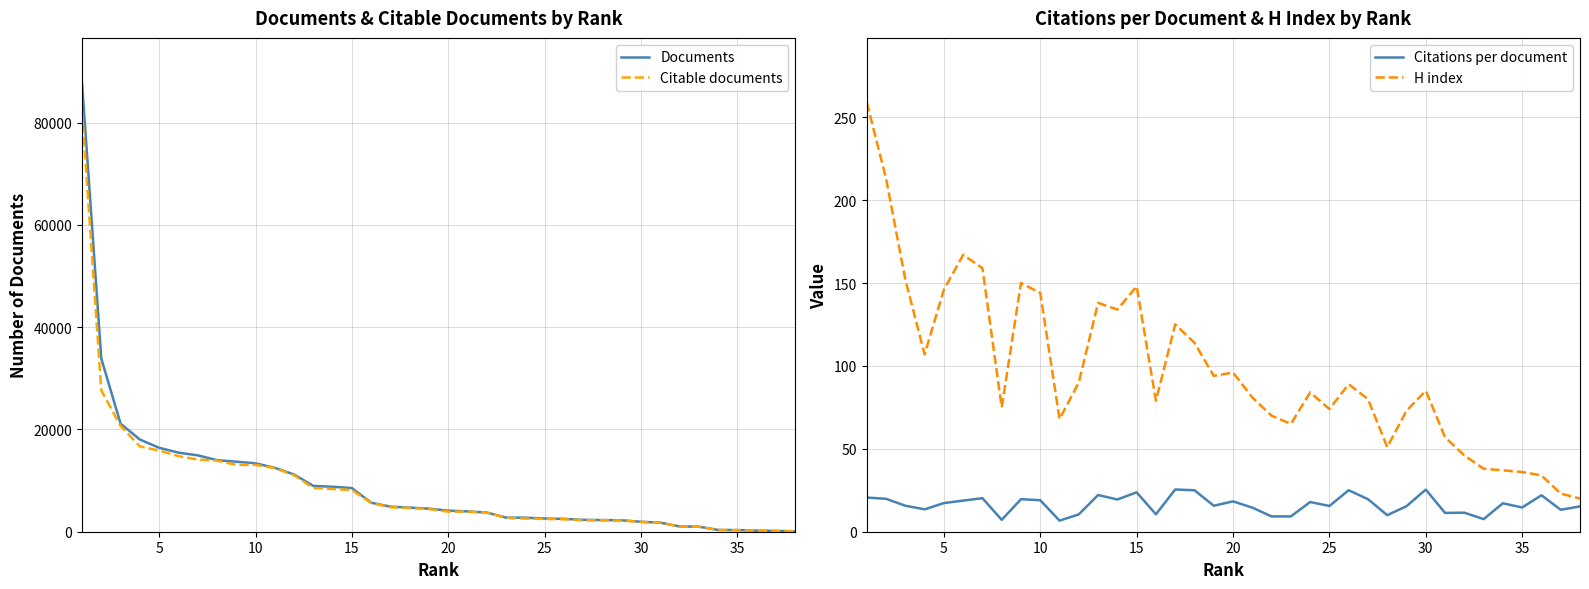

What is the highest value of the Documents series?

87788